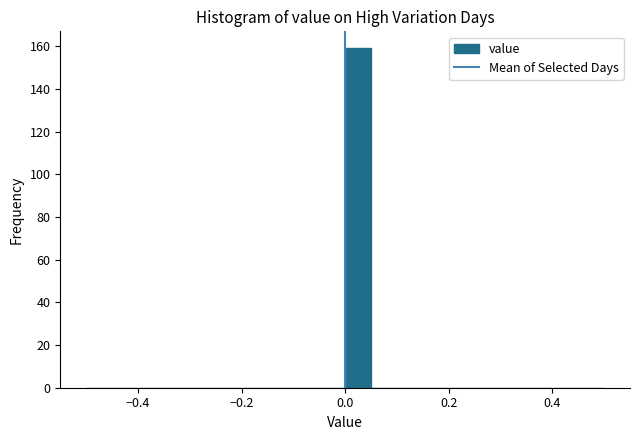

Read against the x-axis, roughly where is the centre of the tallest bar?

0.02